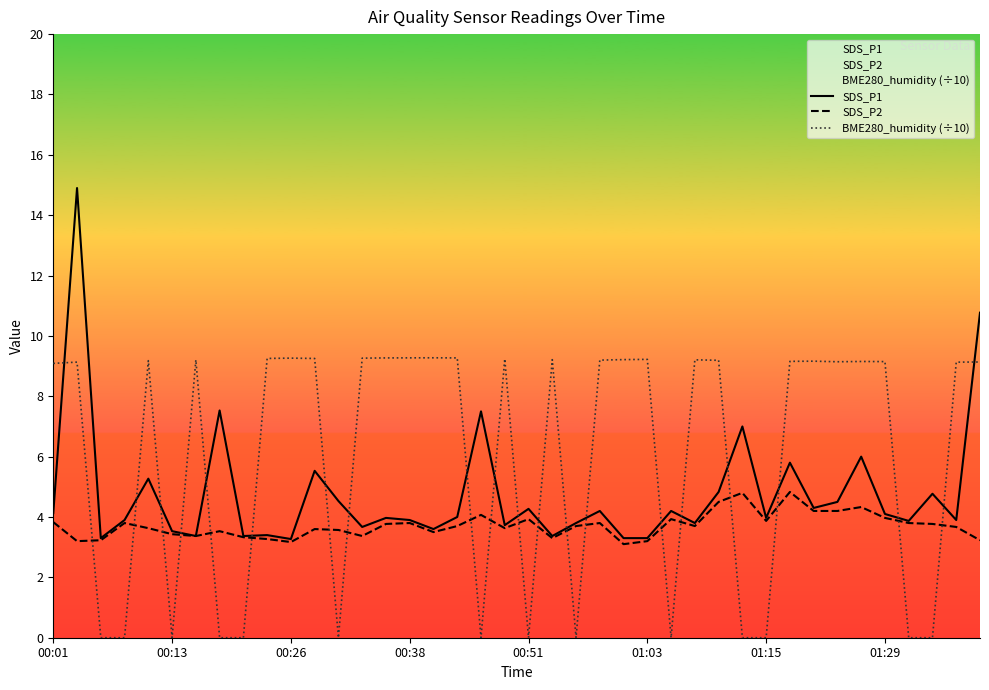

Reading right to left, what are all the values shown in this chart?

SDS_P1: 10.8	3.9	4.8	3.9	4.1	6.0	4.5	4.3	5.8	4.0	7.0	4.8	3.8	4.2	3.3	3.3	4.2	3.8	3.4	4.3	3.7	7.5	4.0	3.6	3.9	4.0	3.7	4.5	5.5	3.3	3.4	3.4	7.5	3.4	3.5	5.3	3.9	3.3	14.9	4.1
SDS_P2: 3.2	3.7	3.8	3.8	4.0	4.3	4.2	4.2	4.8	3.9	4.8	4.5	3.7	3.9	3.2	3.1	3.8	3.7	3.3	3.9	3.6	4.1	3.7	3.5	3.8	3.8	3.4	3.6	3.6	3.2	3.3	3.3	3.5	3.4	3.4	3.6	3.8	3.2	3.2	3.8
BME280_humidity (÷10): 9.1	9.1	0.0	0.0	9.1	9.2	9.1	9.2	9.2	0.0	0.0	9.2	9.2	0.0	9.2	9.2	9.2	0.0	9.2	0.0	9.2	0.0	9.3	9.3	9.3	9.3	9.3	0.0	9.3	9.3	9.3	0.0	0.0	9.2	0.0	9.2	0.0	0.0	9.1	9.1